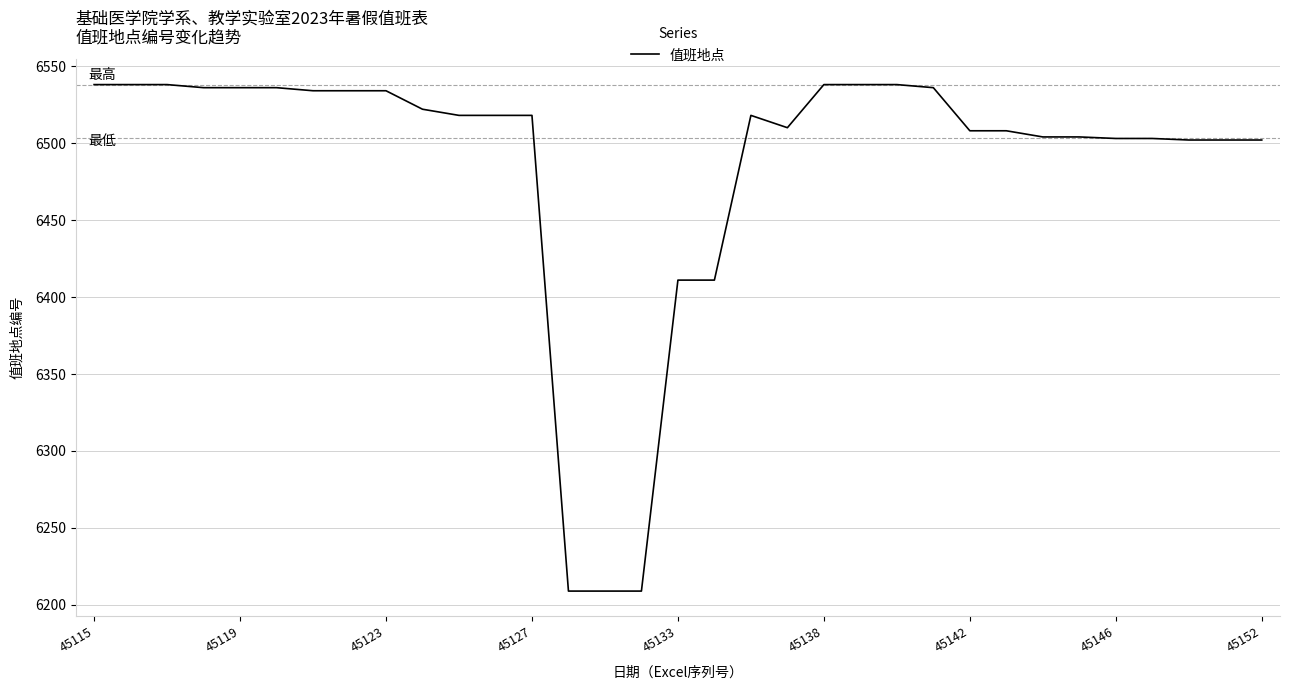

What is the maximum value shown in the chart?

6538